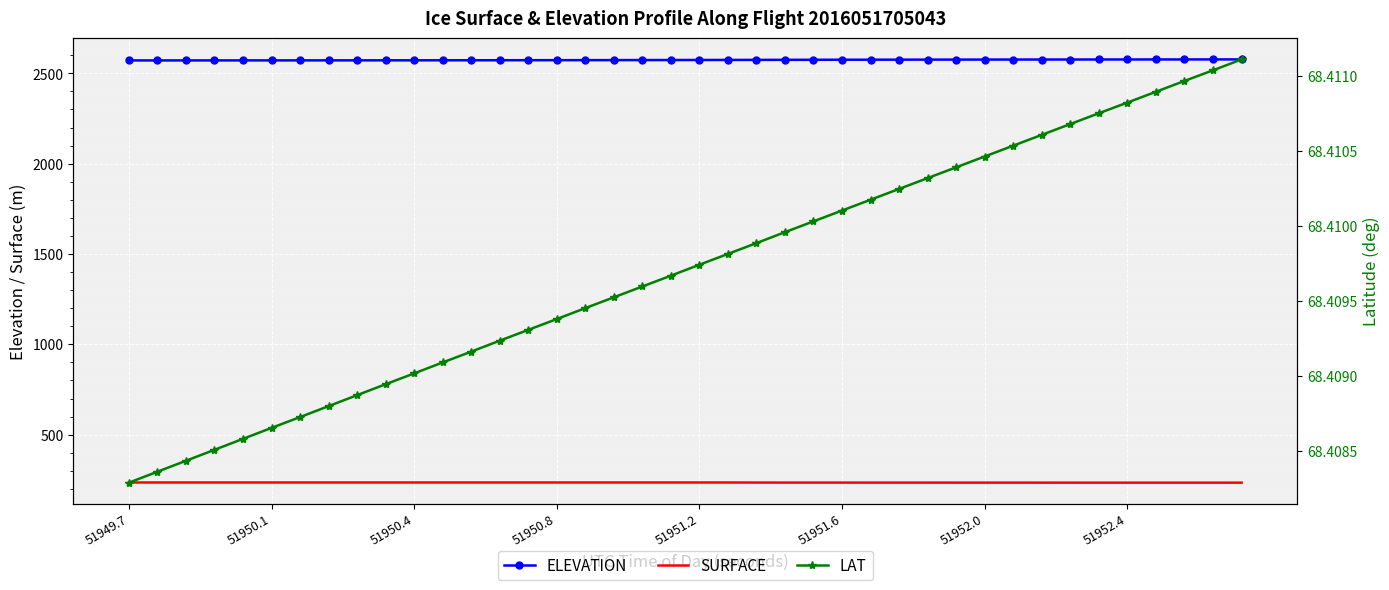

True or false: SURFACE has a value of 235.3 at 51950.8.

True